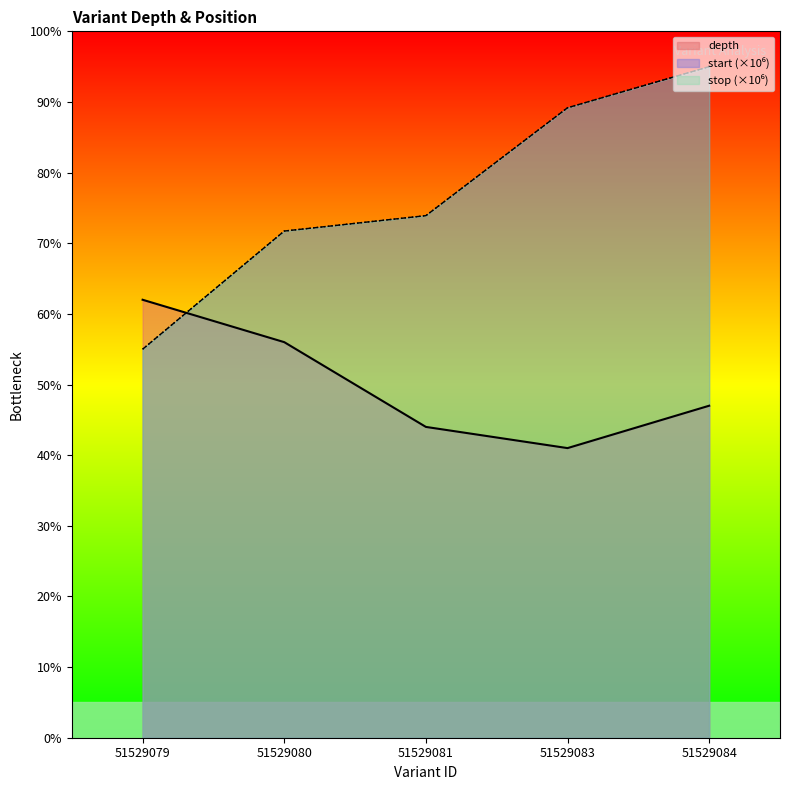

Reading left to right, extract all data points from this chart.

depth: 51529079=62.0	51529080=56.0	51529081=44.0	51529083=41.0	51529084=47.0
start: 51529079=55.0	51529080=71.7	51529081=73.9	51529083=89.2	51529084=95.0
stop: 51529079=55.0	51529080=71.7	51529081=73.9	51529083=89.2	51529084=95.0